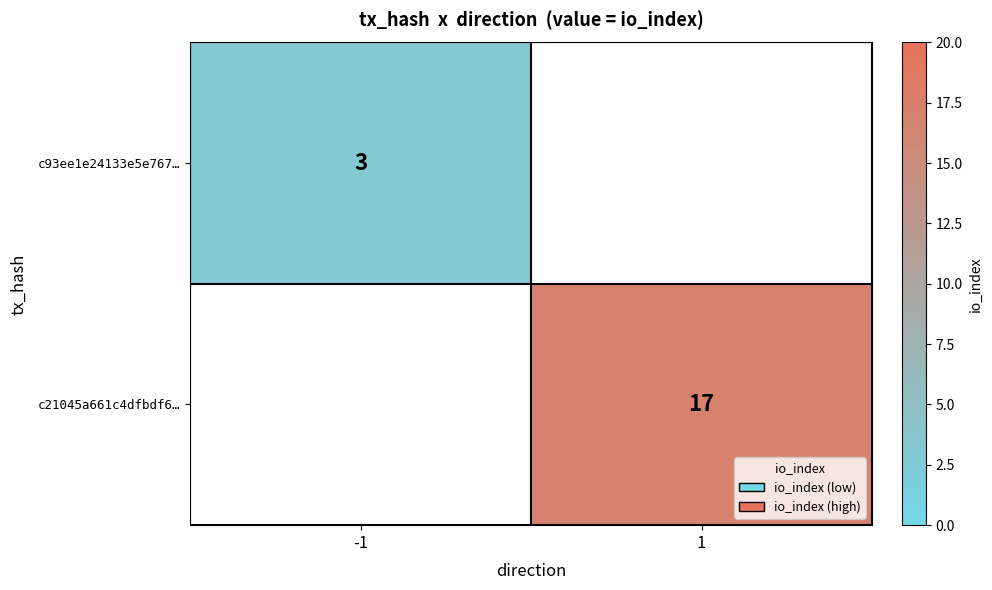

The c21045a661c4dfbdf6… series shows 17 at 1. True or false?

True